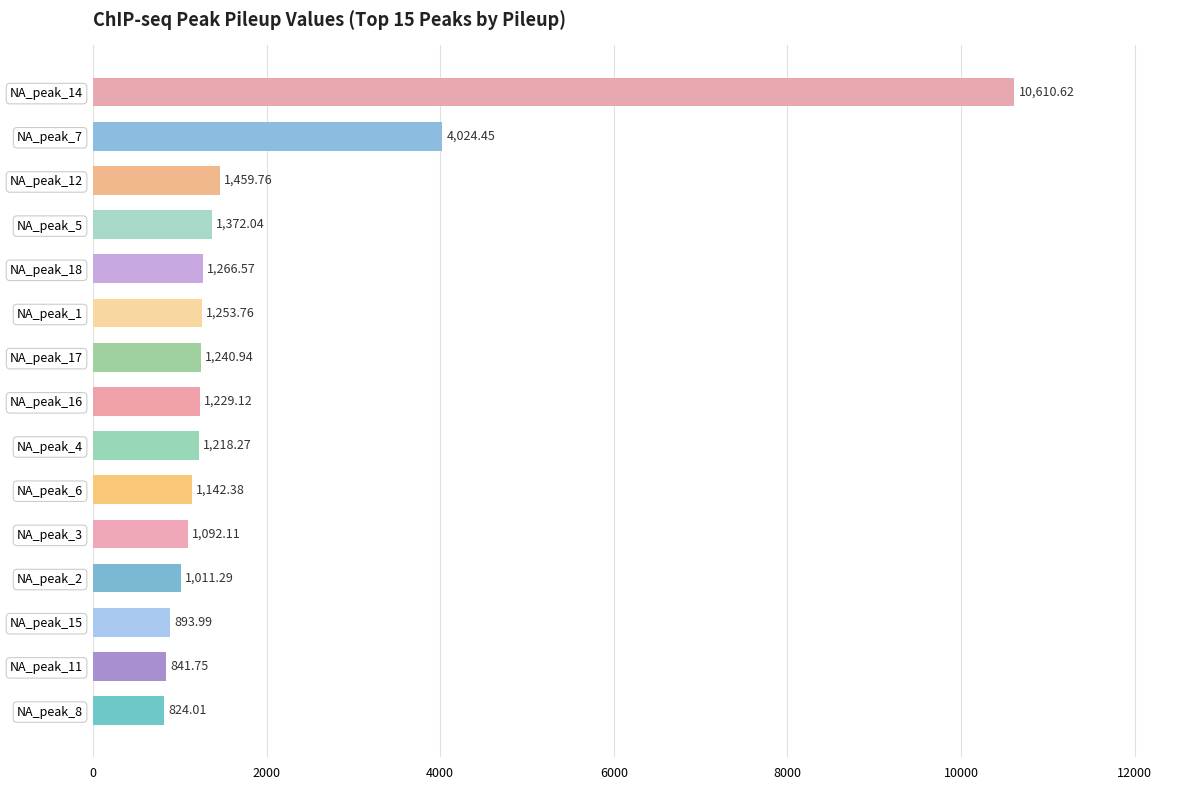

How many data points does each series have?

15